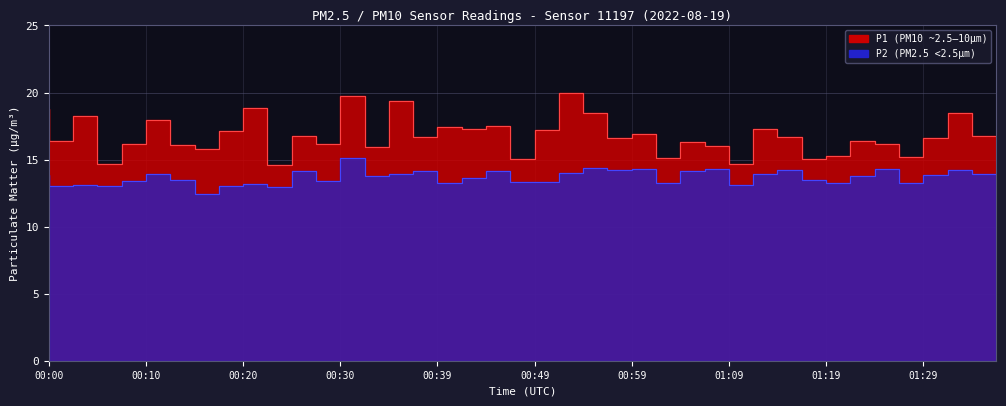

Which series has the largest total across all categories?

P1